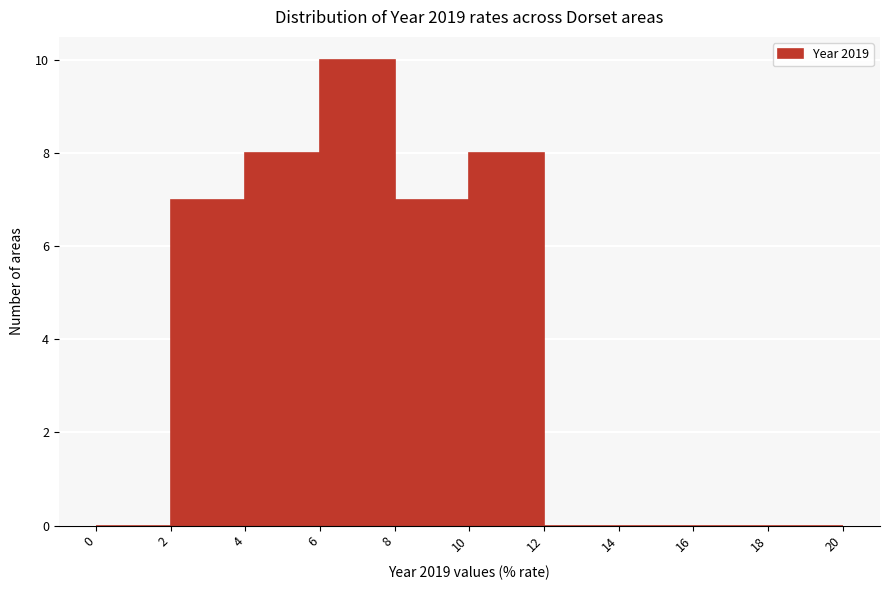

How tall is the bar that spans 10 to 12 on the x-axis? The values are not printed on the chart, so give them approximately, as read against the axis.

8